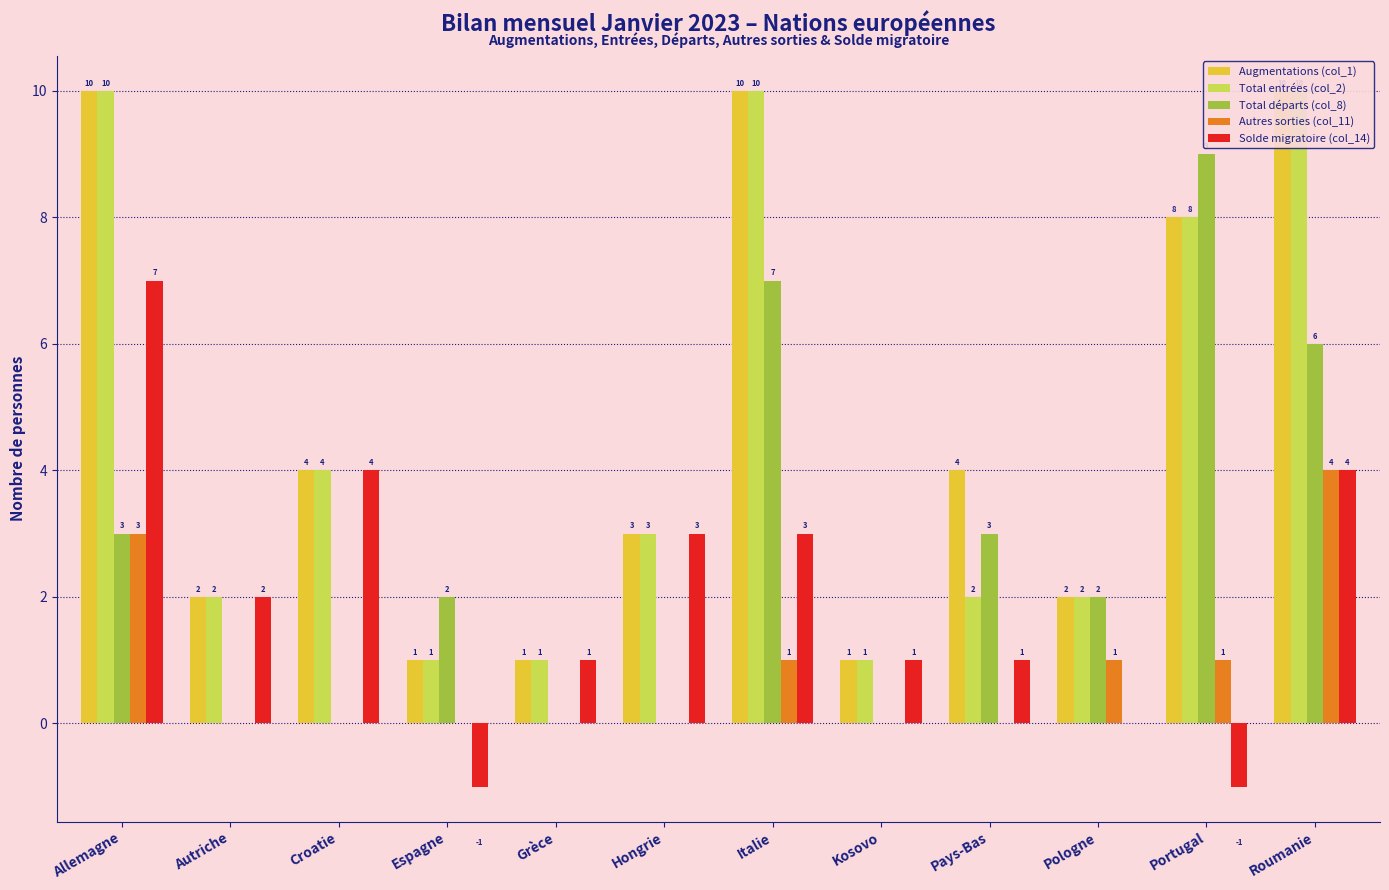

Count the number of data series in this chart.

5